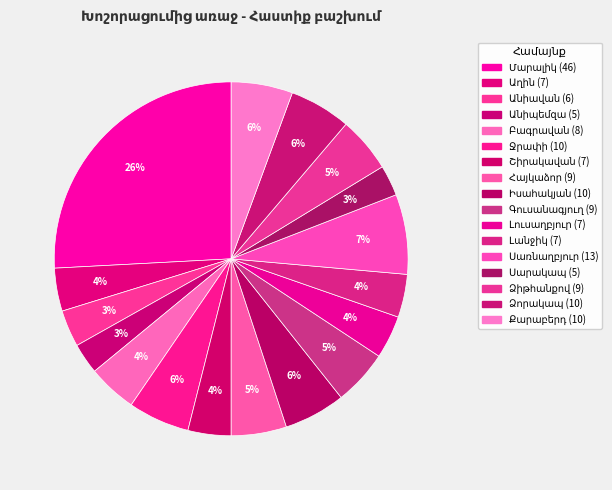

Count the number of slices in the pie.

17